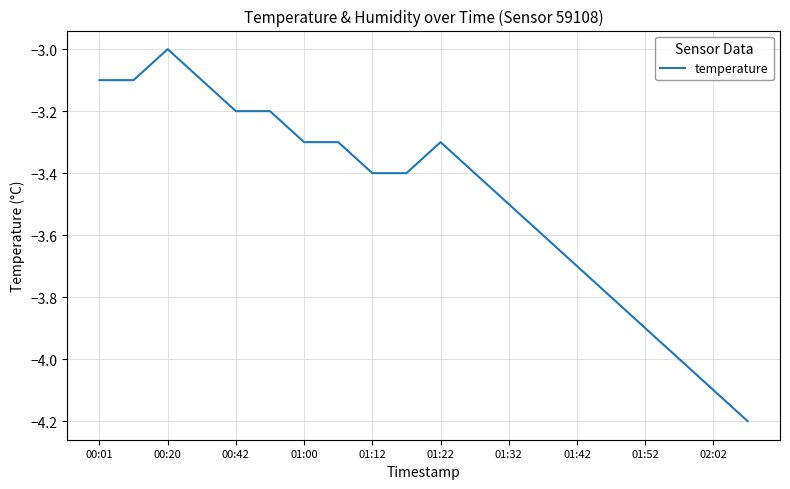

What is the difference between the maximum and minimum values?

1.2